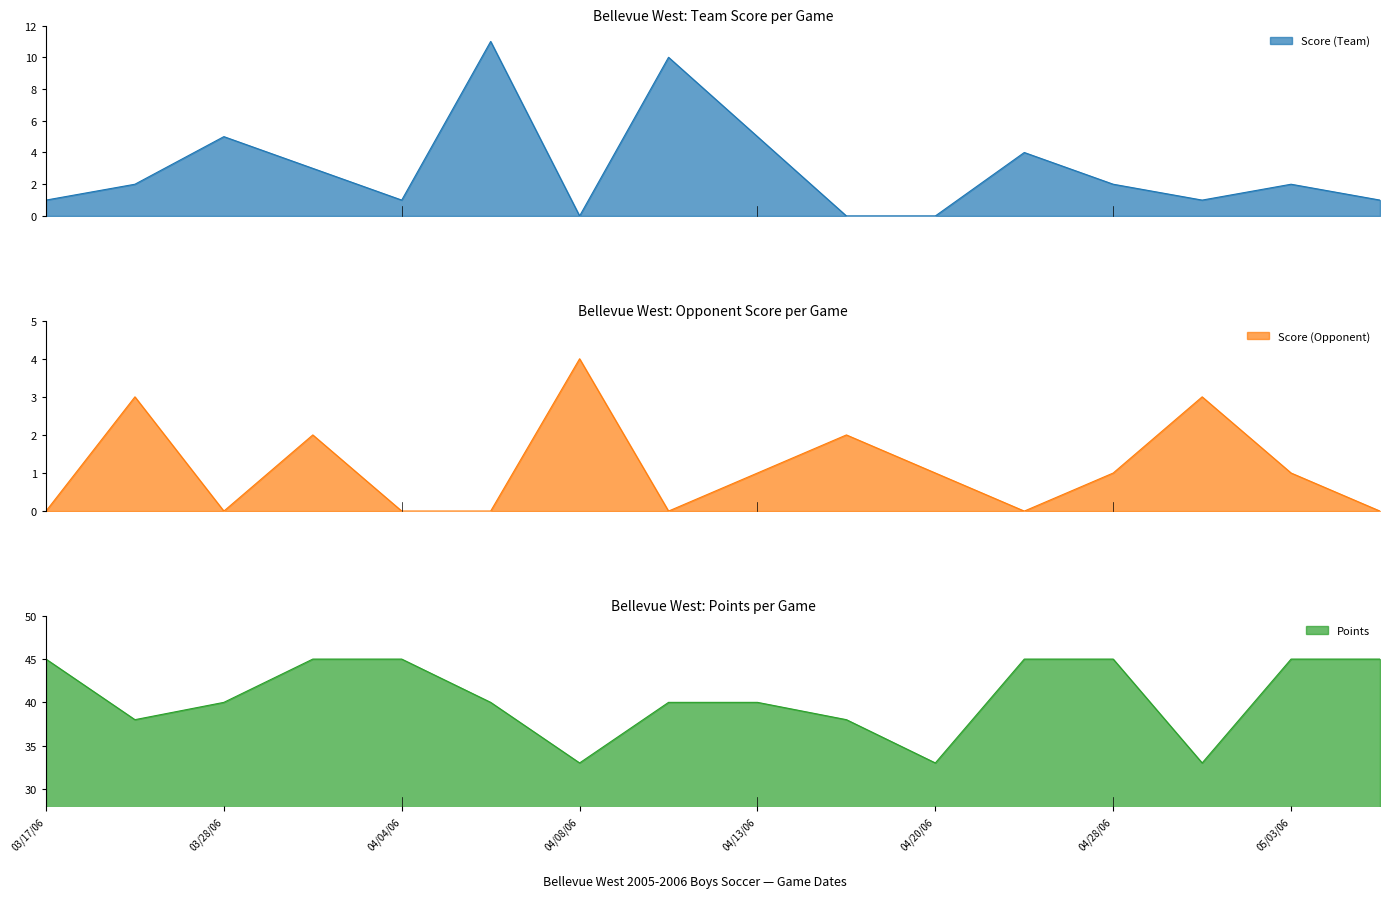

What is the sum of all Score (Team) values?

48